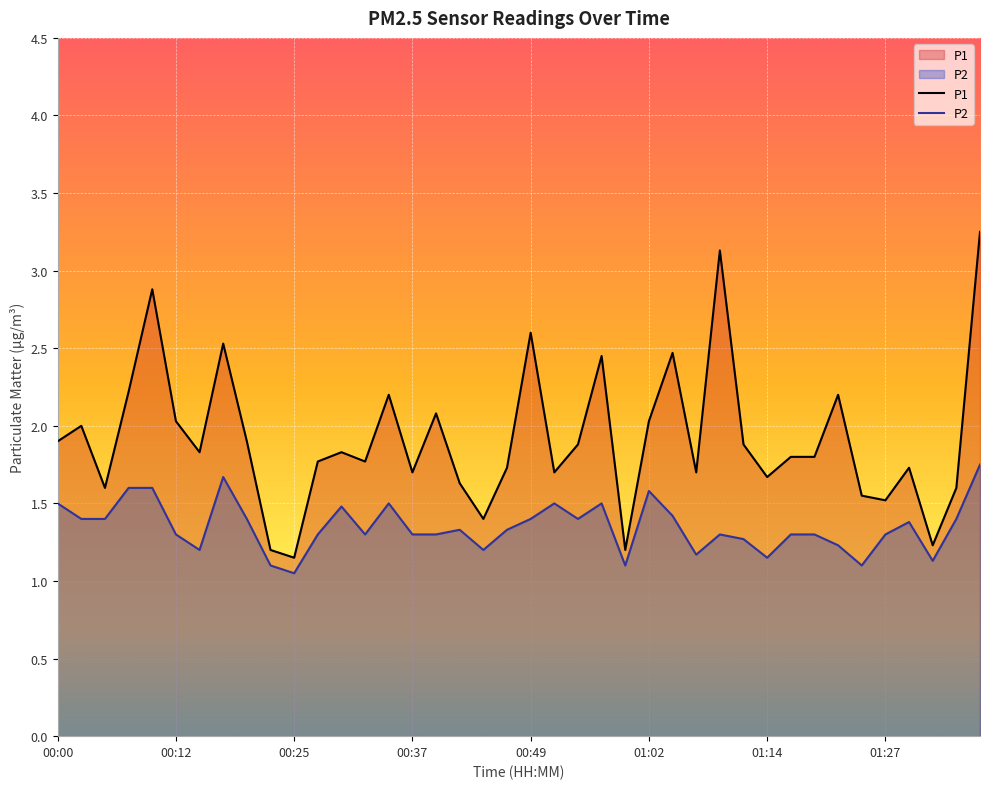

Where is the first local maximum for P1?

00:03